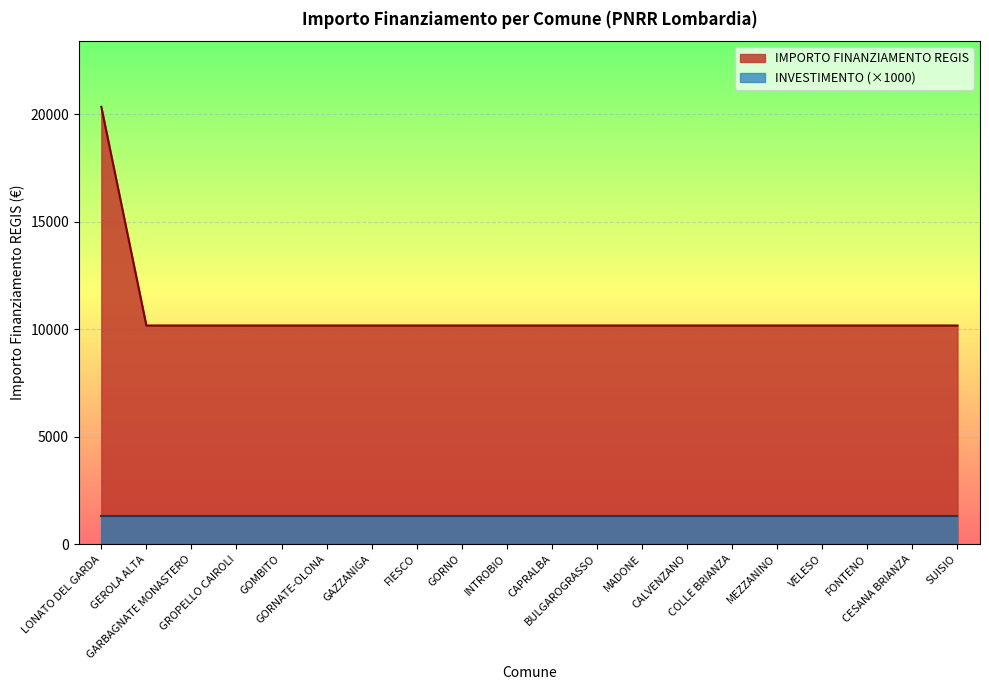

At which category does the chart reach its peak across all series?

LONATO DEL GARDA